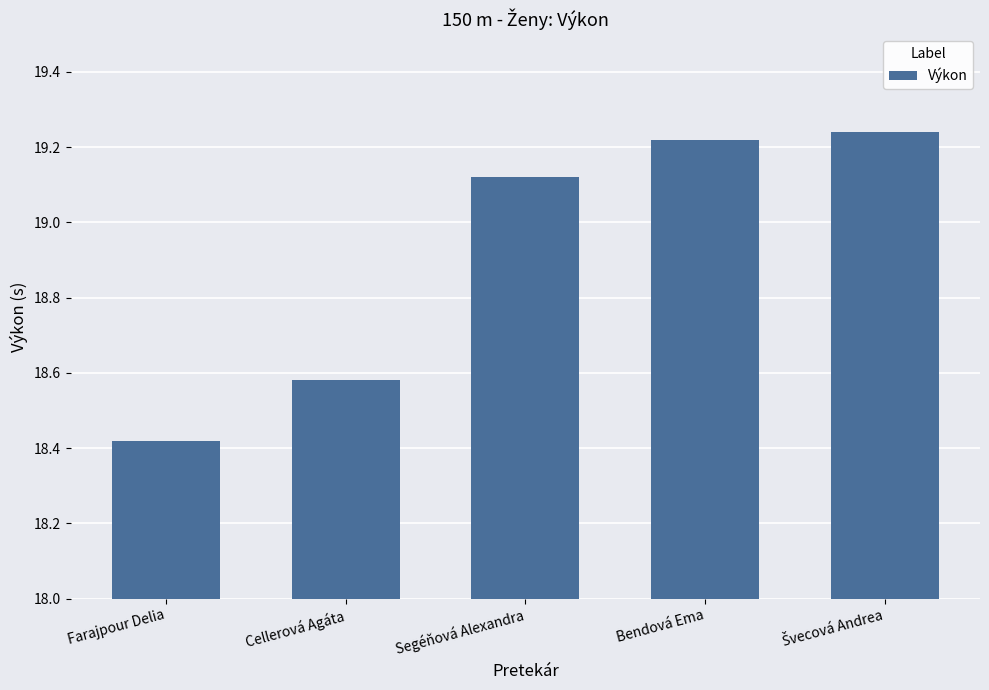

Count the number of values greater than 19.

3